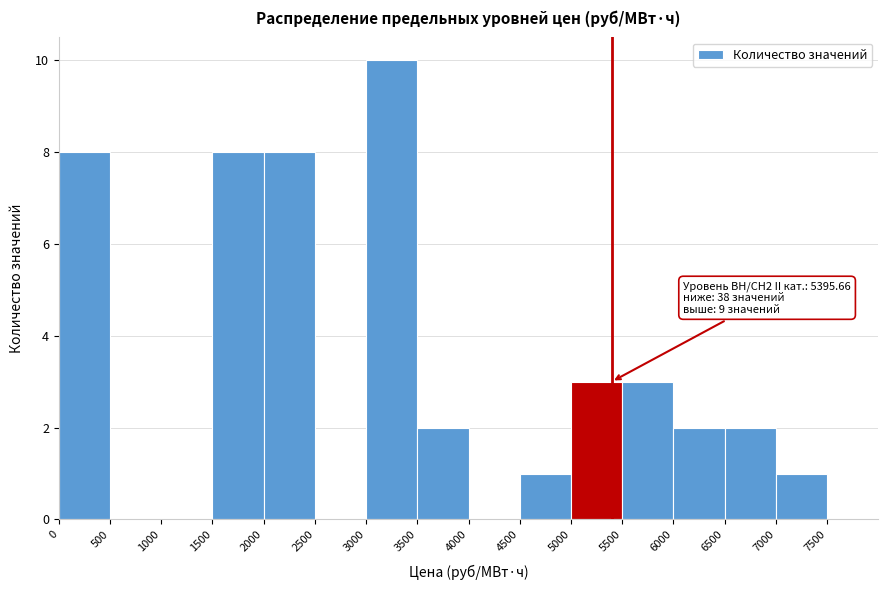

Which range on the x-axis has the tallest bar?

3000 to 3500